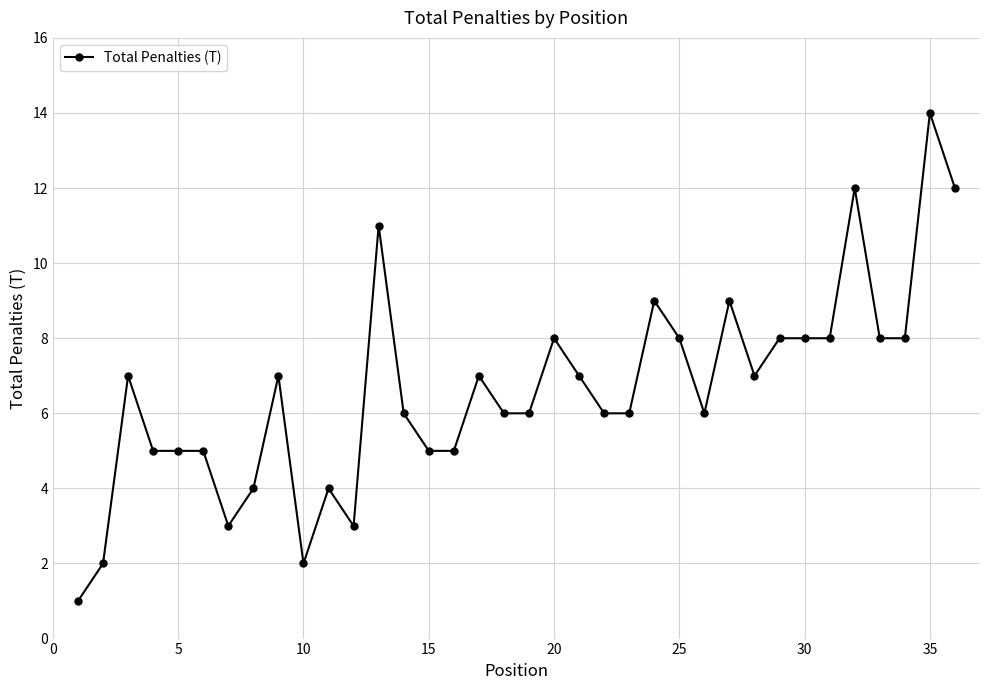

What is the value of the 27th point from the left?

9